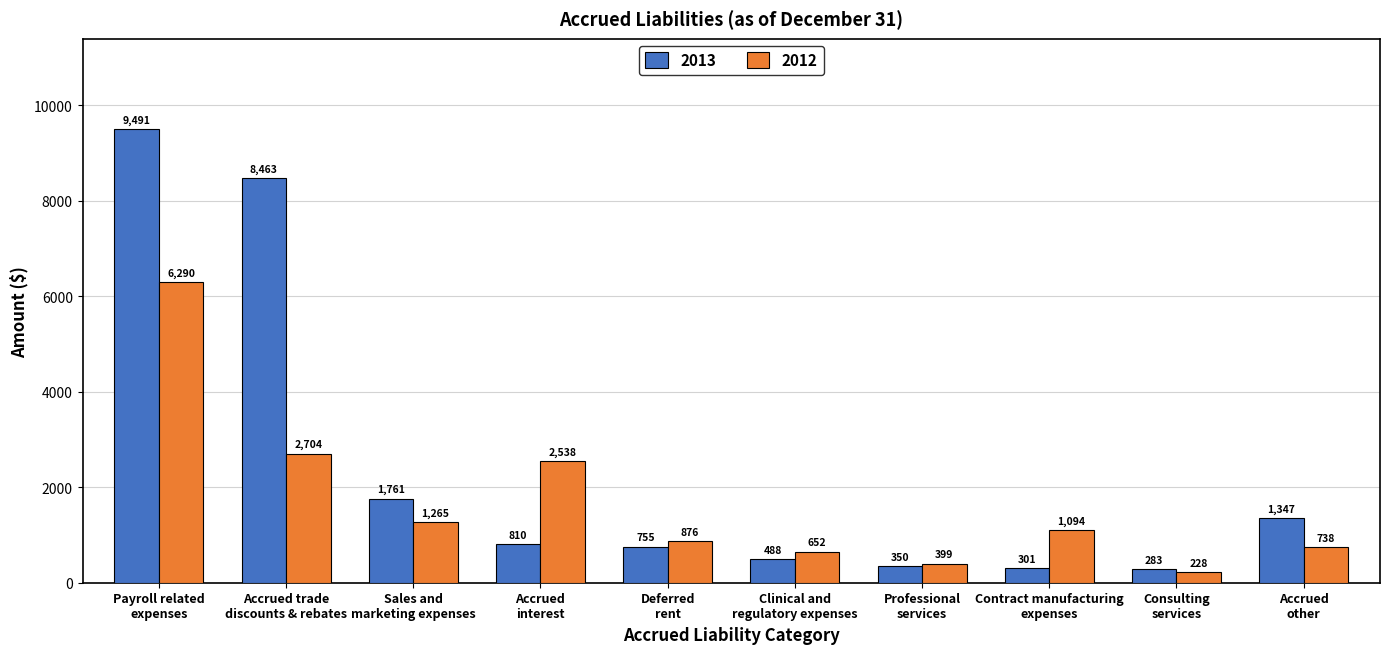

What is the highest value of the 2013 series?

9491